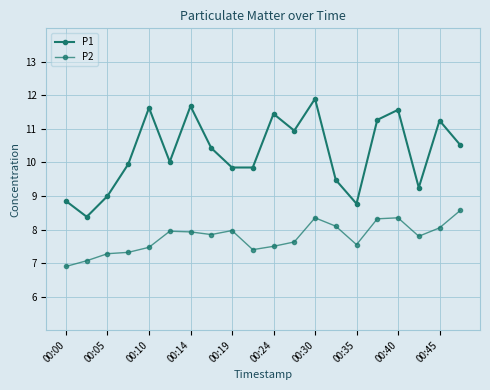

Count the number of categories in the chart.

20